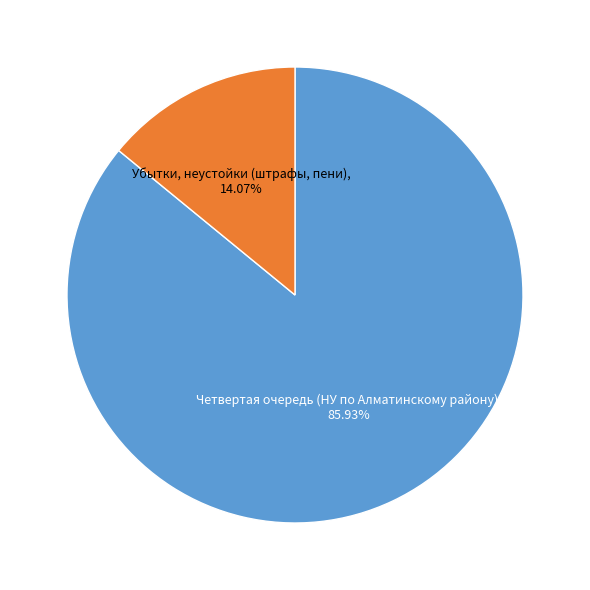

Is there any slice that represents more than half of the pie?

Yes